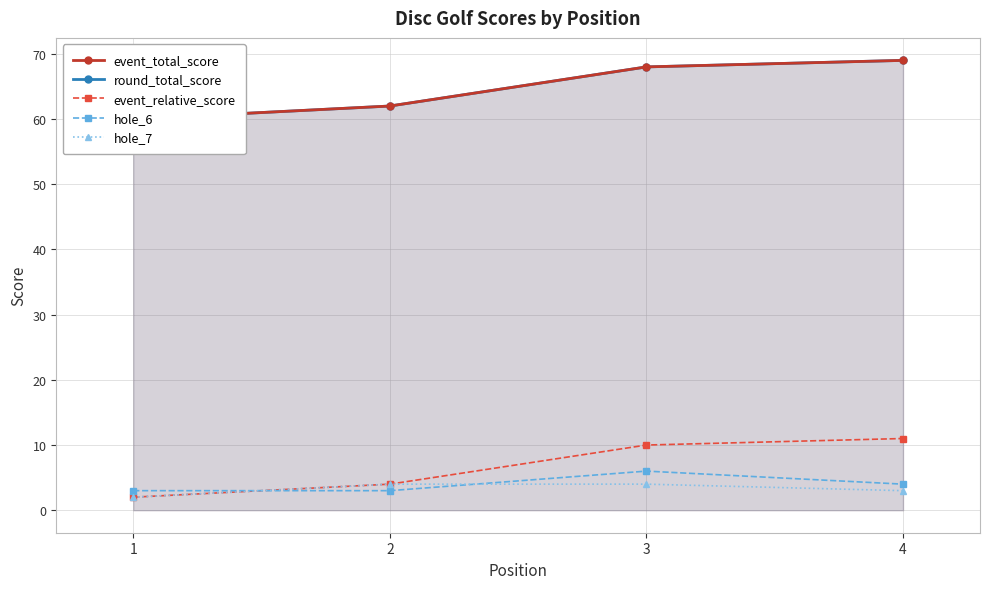

Reading left to right, extract all data points from this chart.

event_total_score: 1=60	2=62	3=68	4=69
round_total_score: 1=60	2=62	3=68	4=69
event_relative_score: 1=2	2=4	3=10	4=11
hole_6: 1=3	2=3	3=6	4=4
hole_7: 1=2	2=4	3=4	4=3